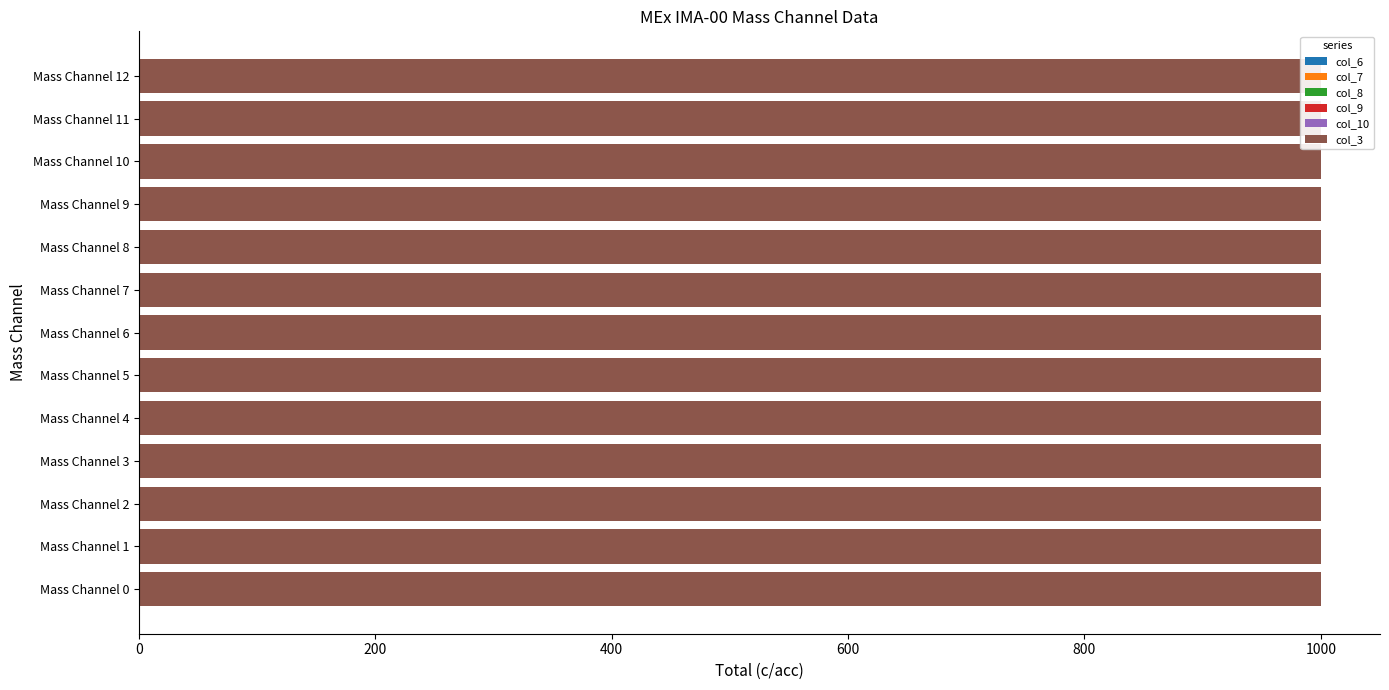

At which category is the sum across all series the highest?

Mass Channel 0